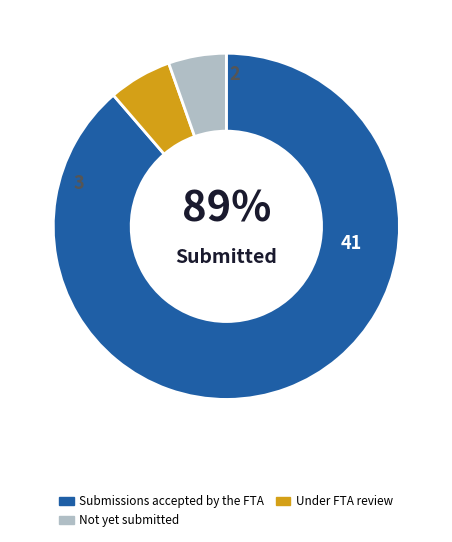

To the nearest percent, what is the average slice percentage?

33%